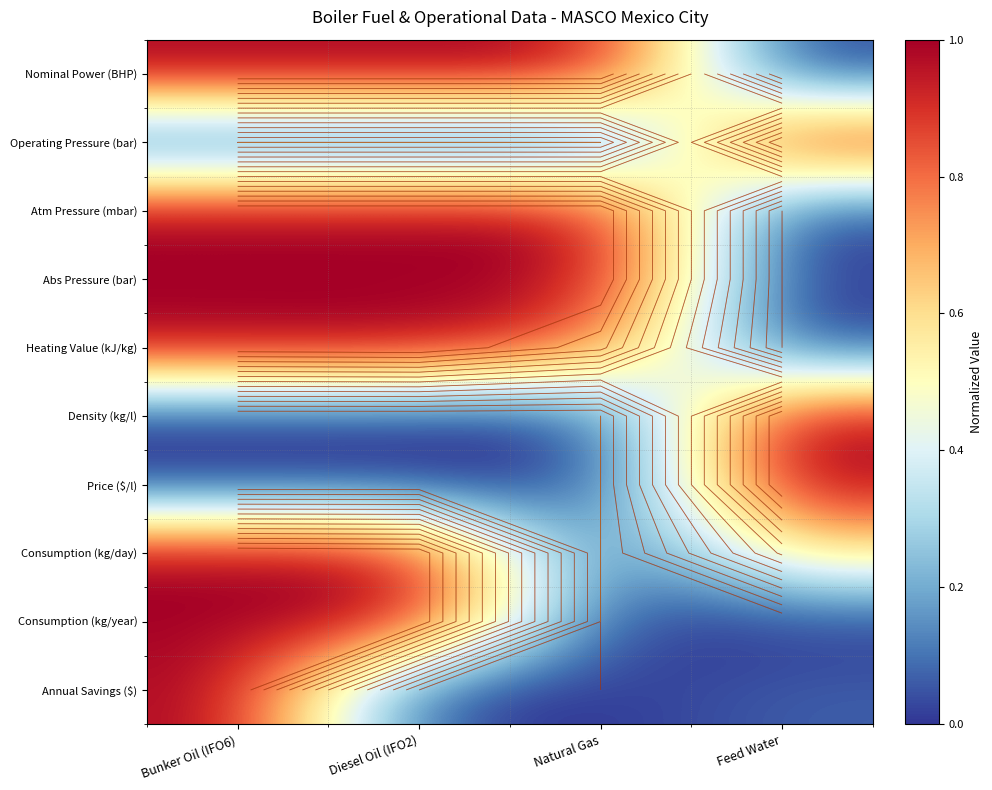

At which category is the sum across all series the highest?

Bunker Oil (IFO6)